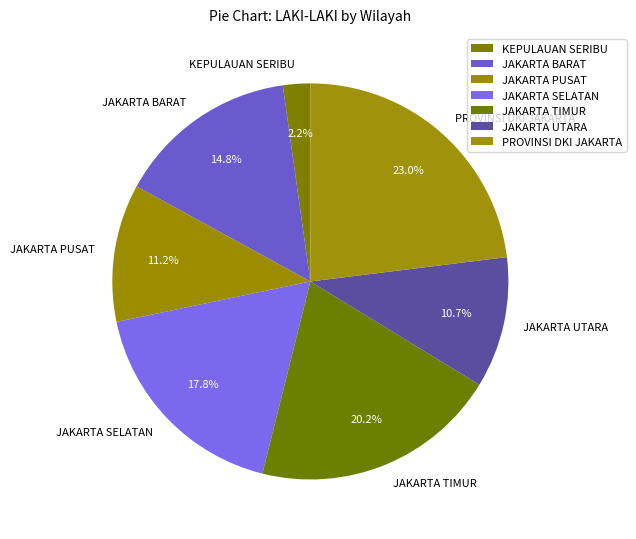

Between JAKARTA UTARA and JAKARTA SELATAN, which is larger?

JAKARTA SELATAN